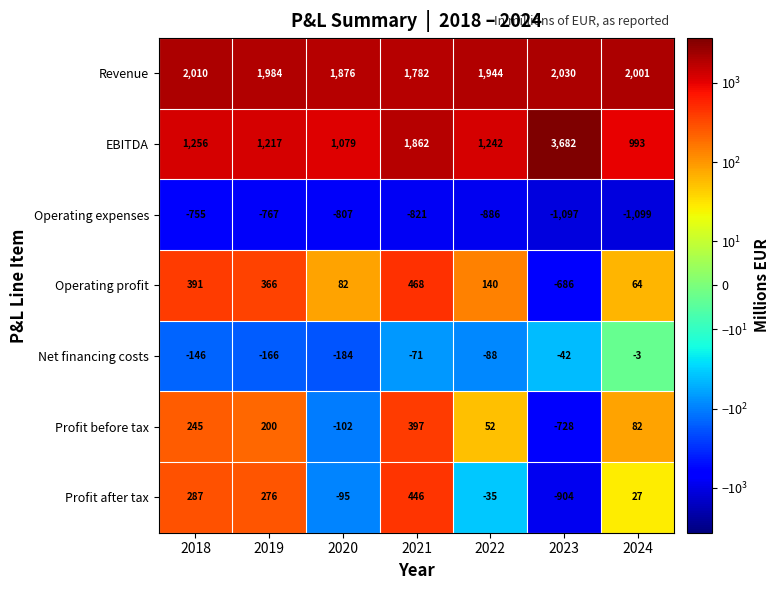

The Profit after tax series shows 46 at 2024. True or false?

False